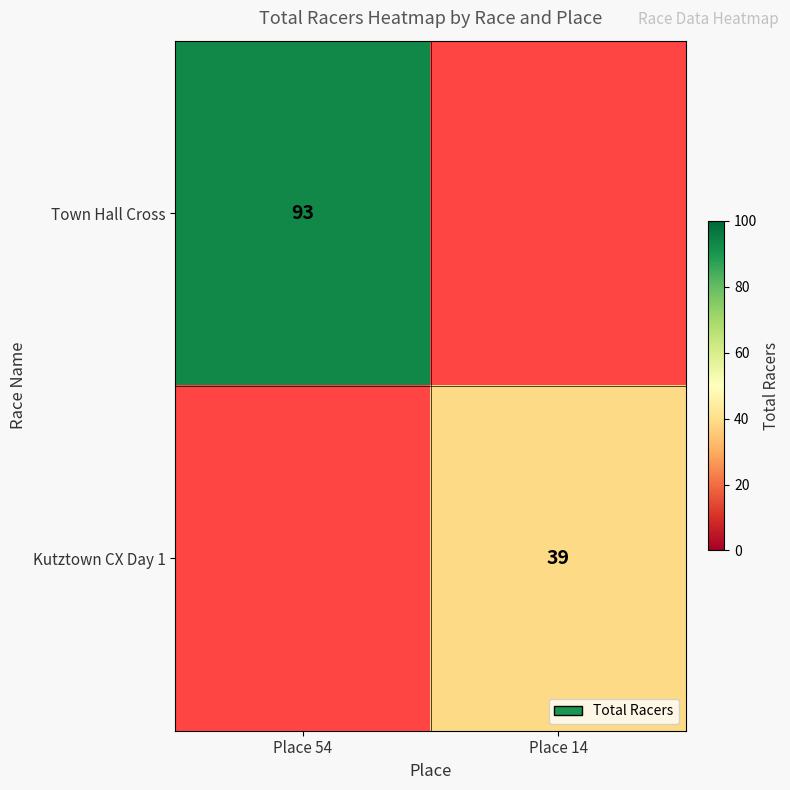

Is it true that Town Hall Cross equals 47 at Place 54?

False